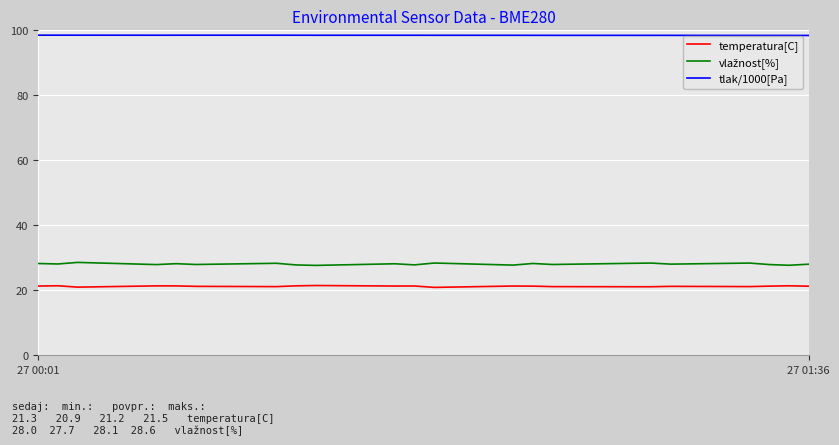

True or false: temperatura[C] and tlak/1000[Pa] intersect in this chart.

False